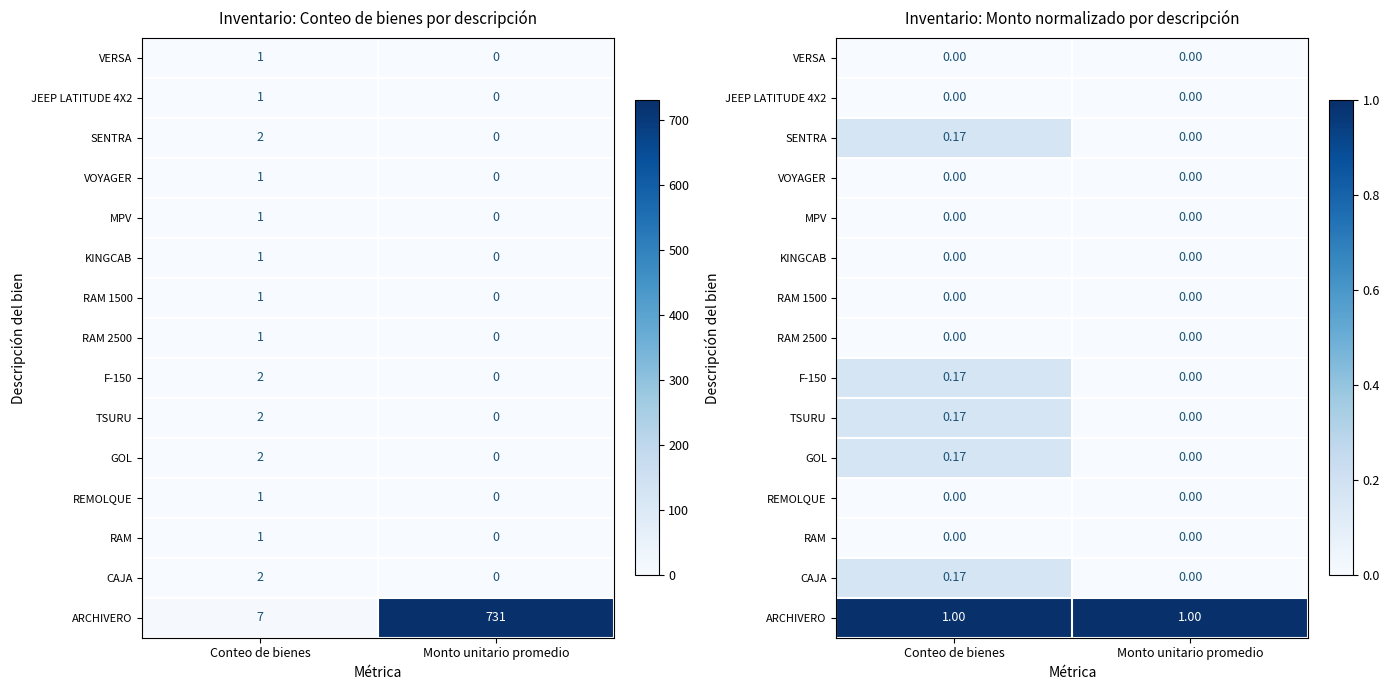

Is it true that SENTRA equals 0.2 at Conteo de bienes?

False